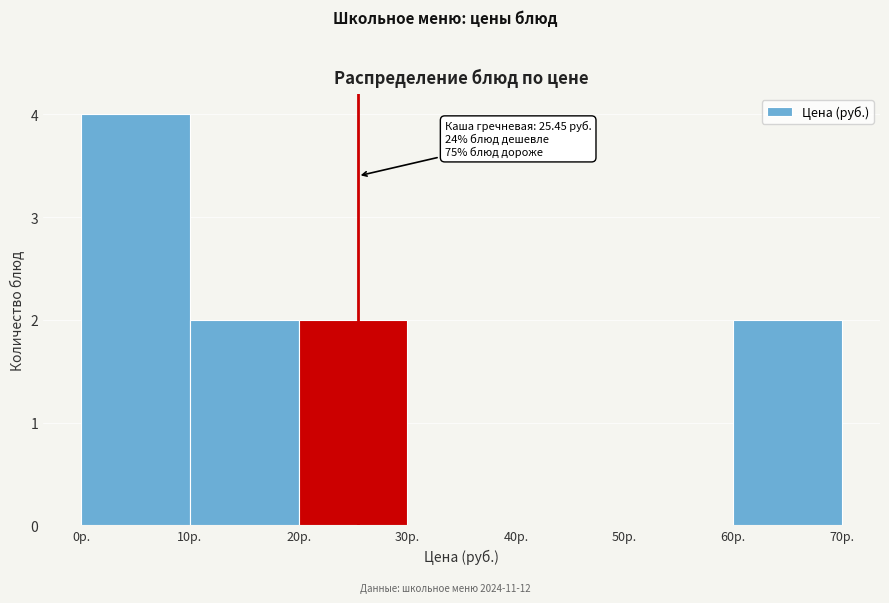

Over which range of the x-axis is the bar tallest?

0 to 10